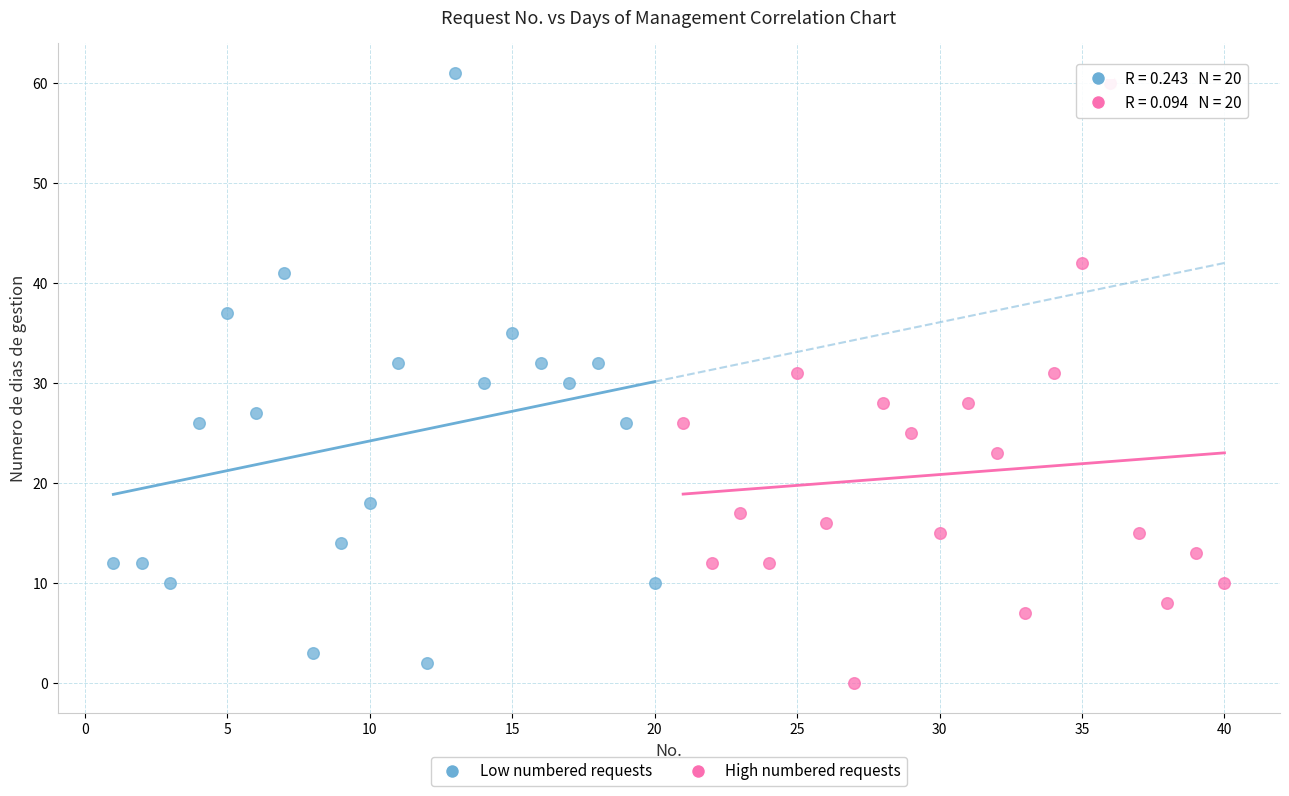

Which series contains the lowest Y value?

High numbered requests